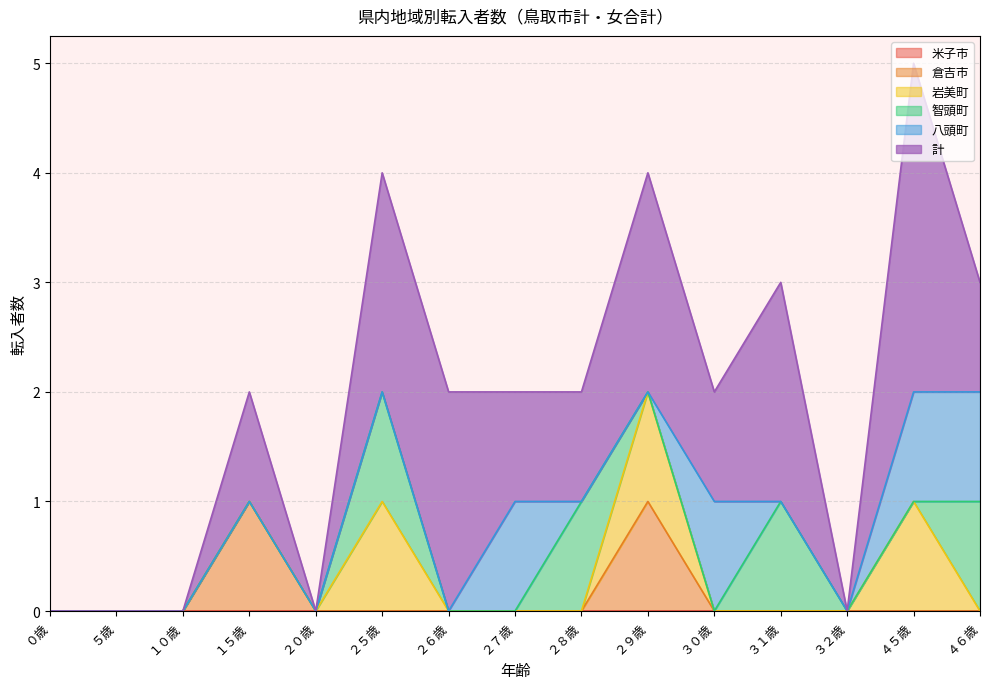

What is the sum of all 智頭町 values?

4